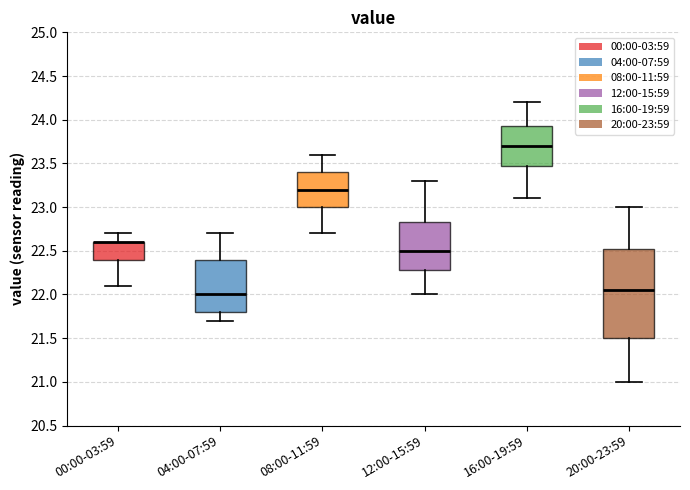

Reading left to right, transcribe this box plot: for each box, give where its median line is, the range the box spans, and where its two whiskers end, as read against the y-axis. The values are not printed on the chart, so give them approximately, as read against the axis.

00:00-03:59: median 22.60 (drawn on the box's upper edge), box 22.40 to 22.60, whiskers 22.10 to 22.70
04:00-07:59: median 22.00, box 21.80 to 22.40, whiskers 21.70 to 22.70
08:00-11:59: median 23.20, box 23.00 to 23.40, whiskers 22.70 to 23.60
12:00-15:59: median 22.50, box 22.30 to 22.85, whiskers 22.00 to 23.30
16:00-19:59: median 23.70, box 23.50 to 23.95, whiskers 23.10 to 24.20
20:00-23:59: median 22.05, box 21.50 to 22.55, whiskers 21.00 to 23.00